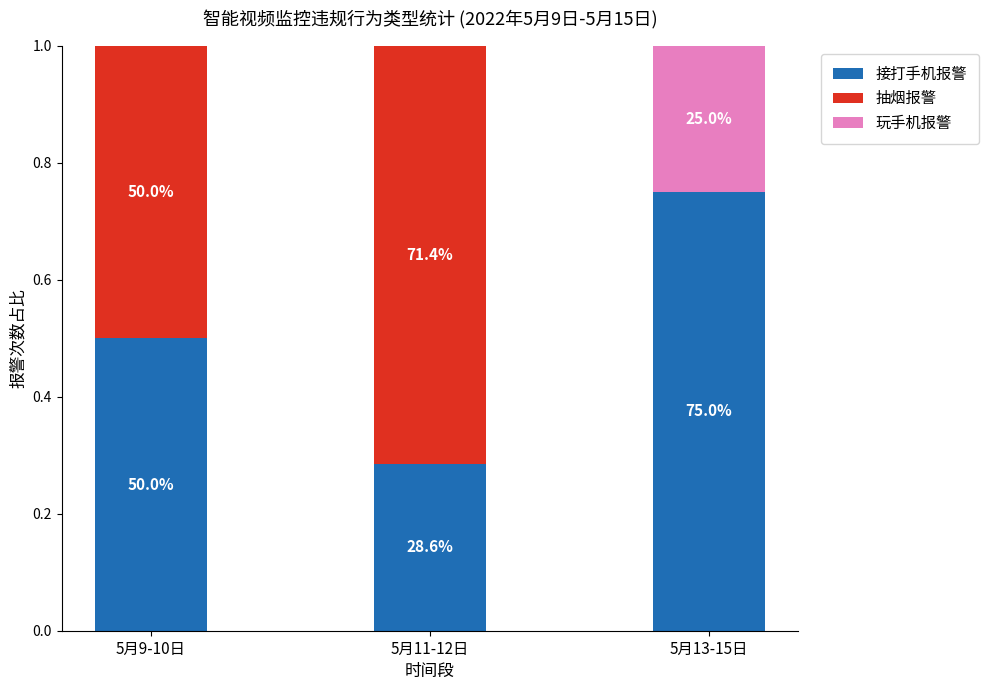

What is the sum of the 玩手机报警 values at 5月13-15日 and 5月9-10日?

0.2